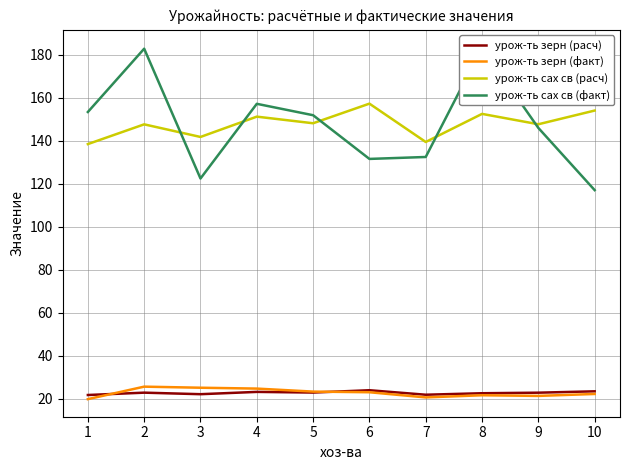

True or false: урож-ть сах св (расч) and урож-ть зерн (факт) intersect in this chart.

False